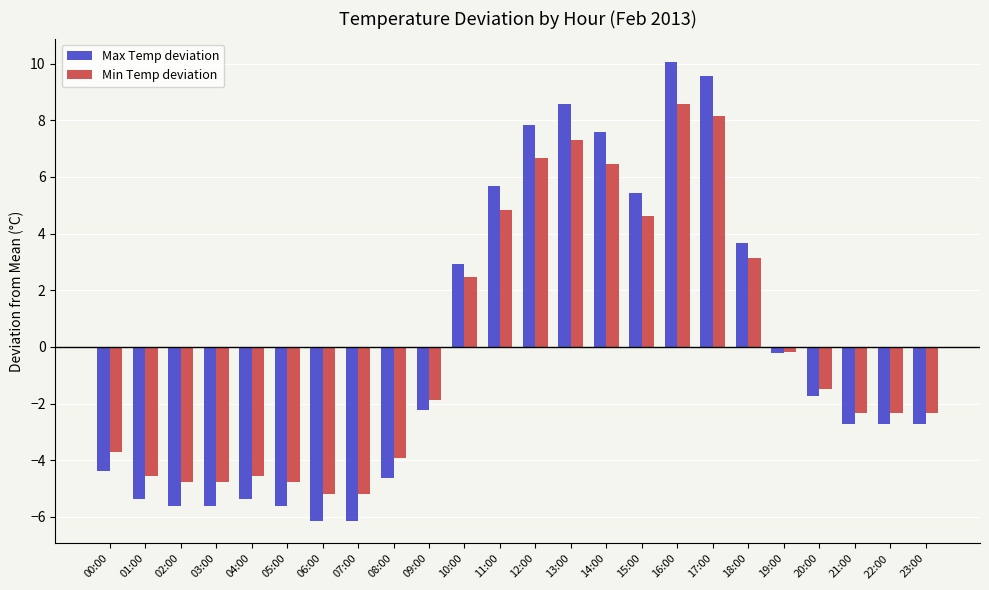

At 06:00, list the series in order from largest to smallest.

Min Temp deviation, Max Temp deviation